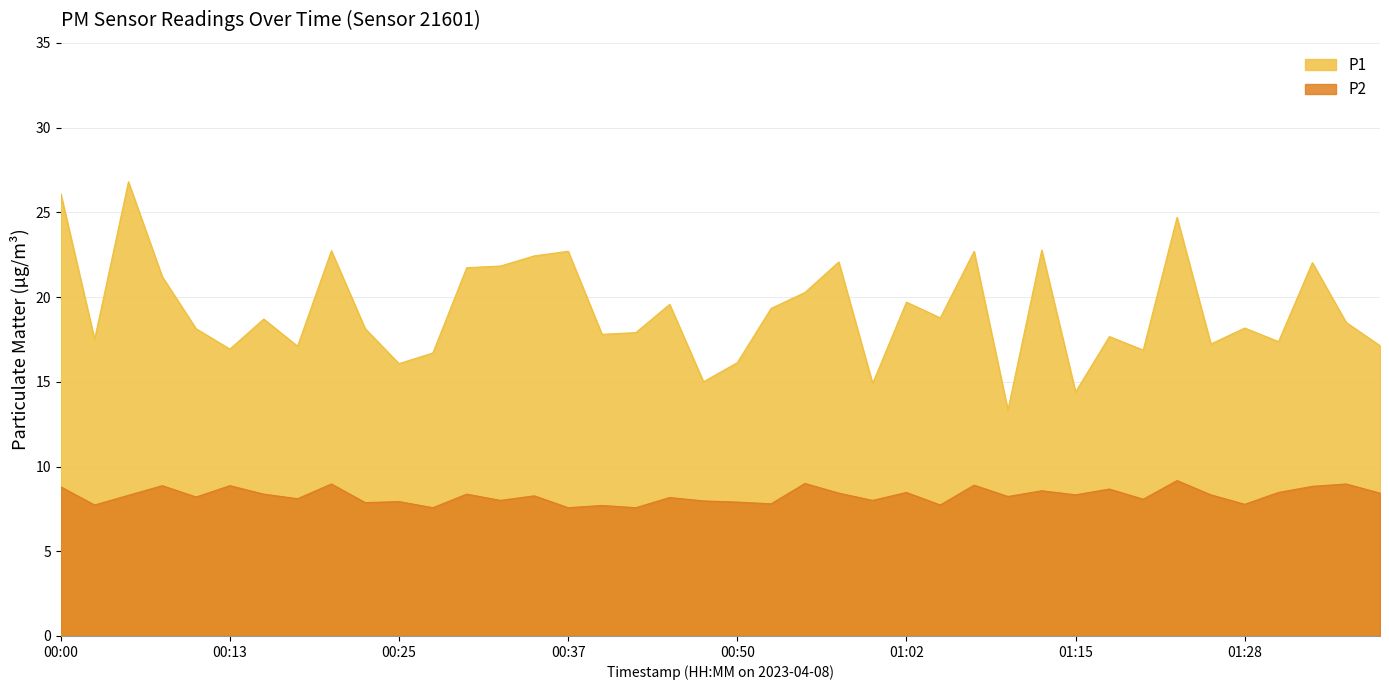

List the series in order of their peak value, lowest first.

P2, P1